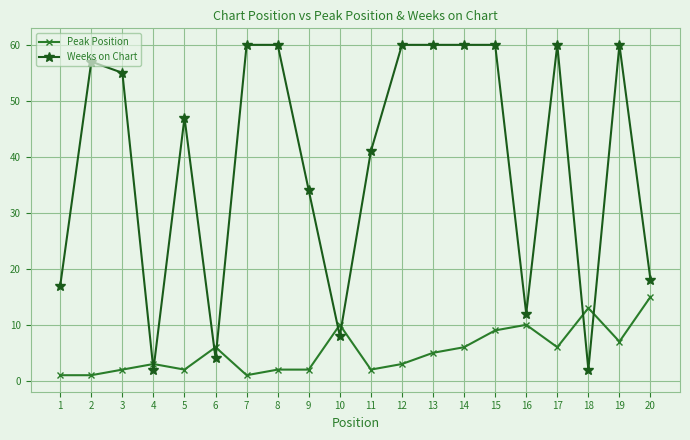

What is the value of the Weeks on Chart point at the 18th from the left?

2